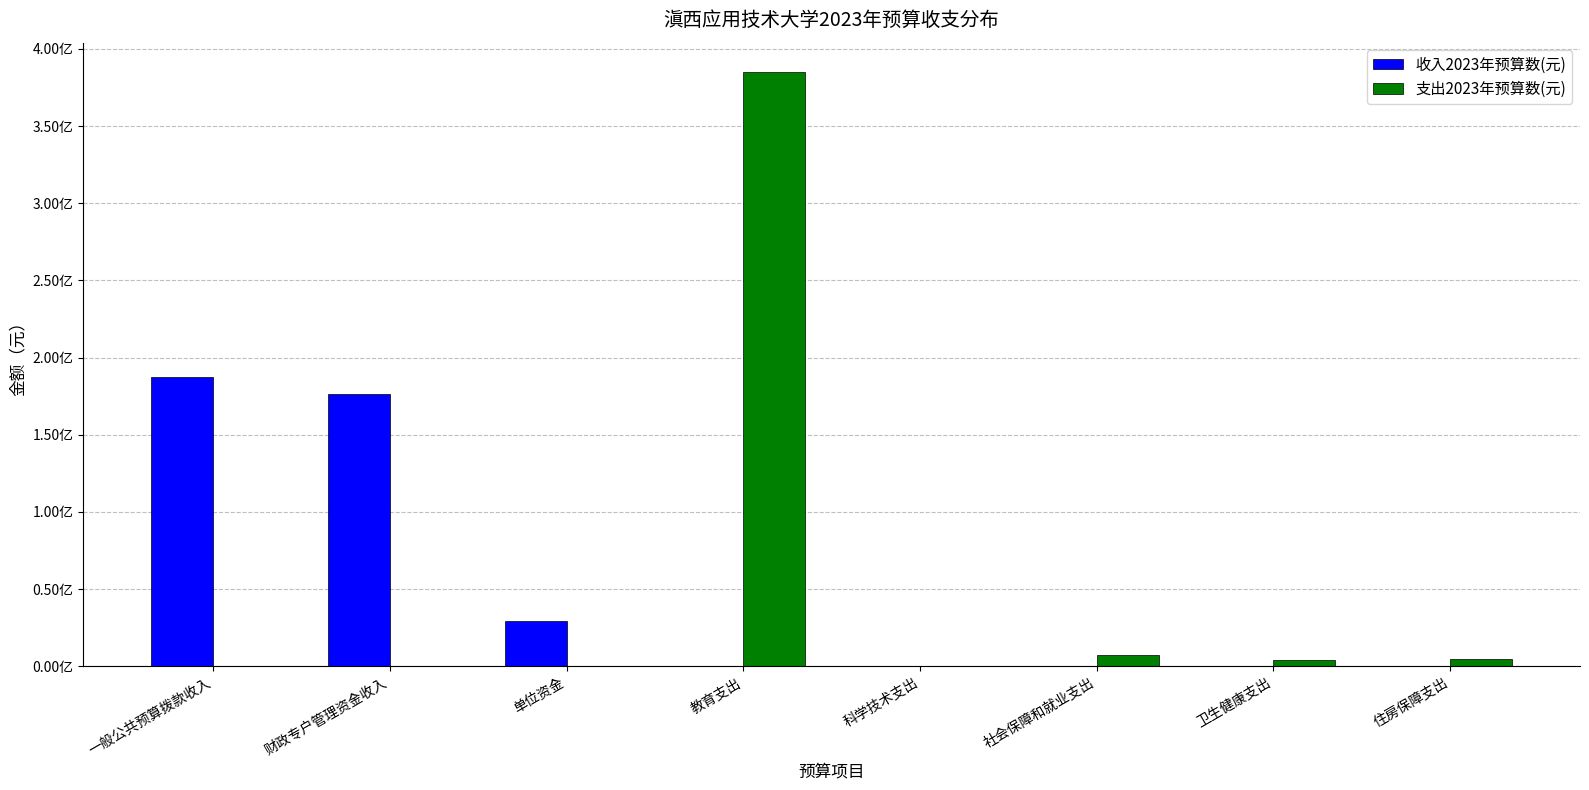

What are all the series names shown in the legend?

收入2023年预算数(元), 支出2023年预算数(元)